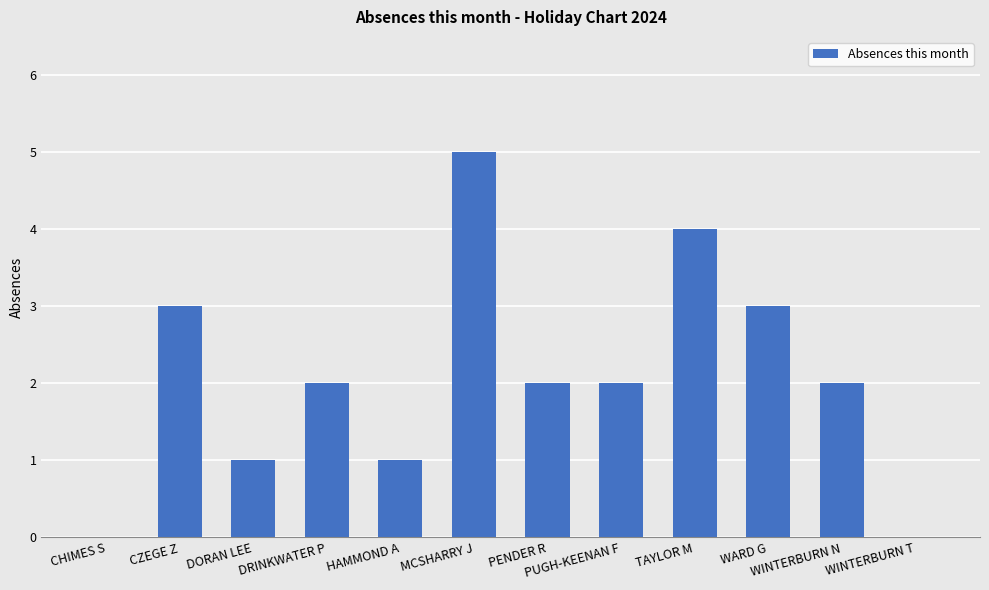

The chart shows a value of 0 at CHIMES S. True or false?

True